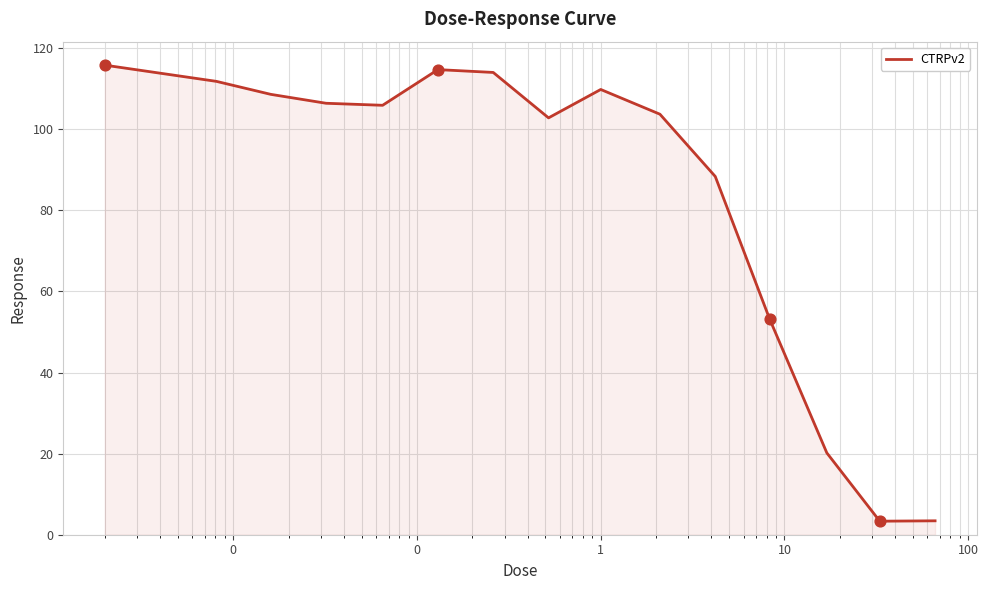

What is the difference between the maximum and minimum values?

112.5